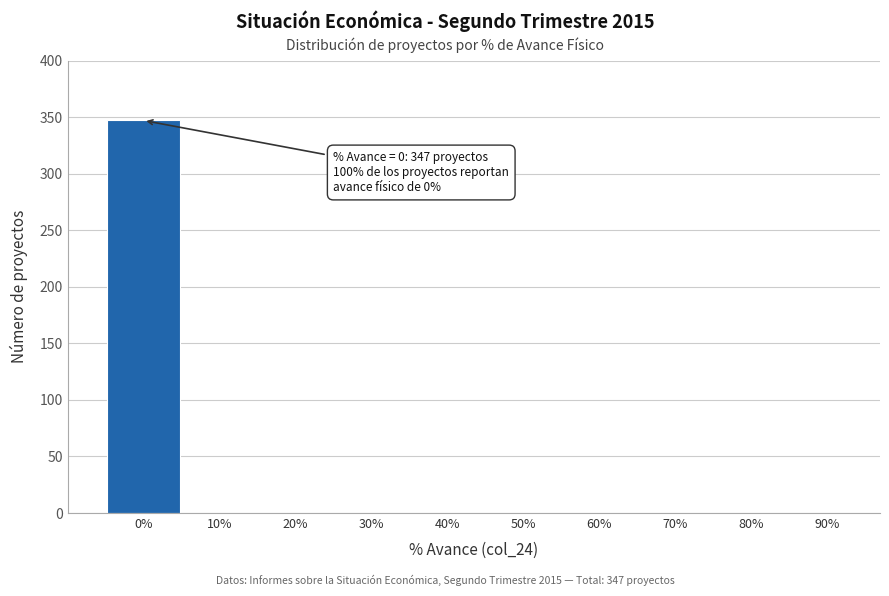

Reading left to right, transcribe all the data shown in this chart.

0%=347	10%=0	20%=0	30%=0	40%=0	50%=0	60%=0	70%=0	80%=0	90%=0